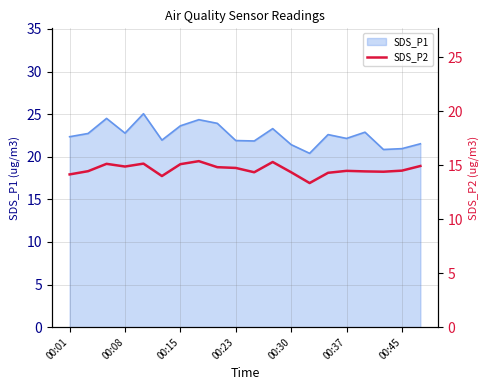

What is the minimum value for SDS_P1?

20.4